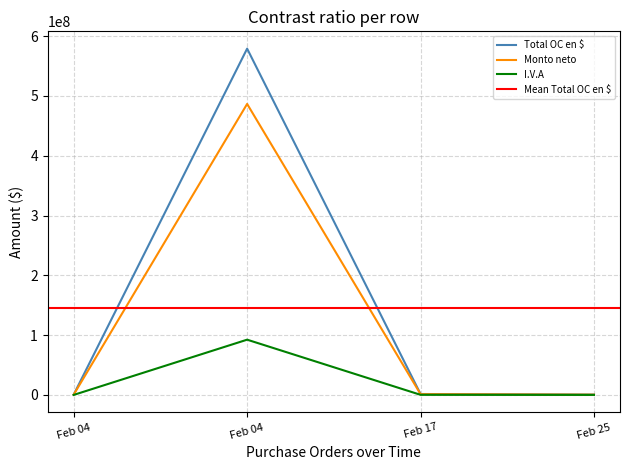

True or false: Monto neto and Total OC en $ cross at least once.

False